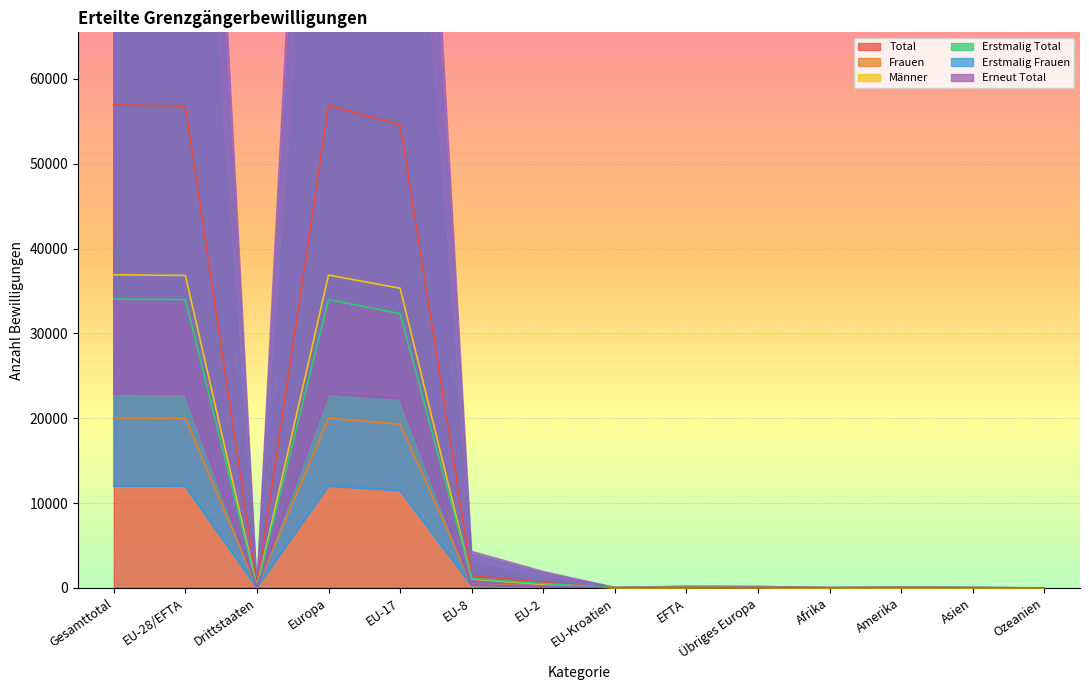

True or false: Erstmalig Total has more than 0 interior local peaks.

True